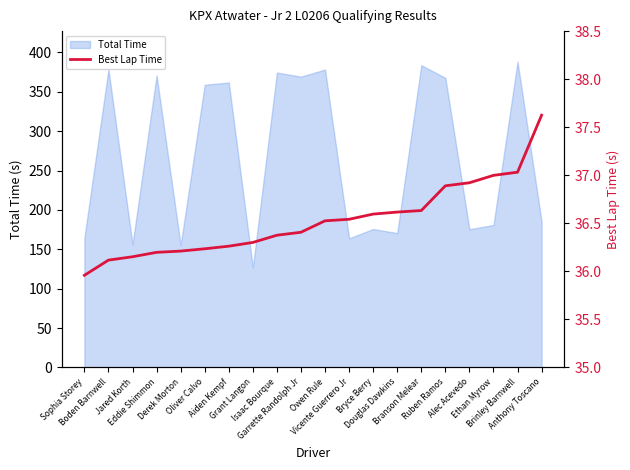

List the labels in order of value, largest first.

Anthony Toscano, Brinley Barnwell, Ethan Myrow, Alec Acevedo, Ruben Ramos, Branson Melear, Douglas Dawkins, Bryce Berry, Vicente Guerrero Jr, Owen Rule, Garrette Randolph Jr, Isaac Bourque, Grant Langon, Aiden Kempf, Oliver Calvo, Derek Morton, Eddie Shimmon, Jared Korth, Boden Barnwell, Sophia Storey